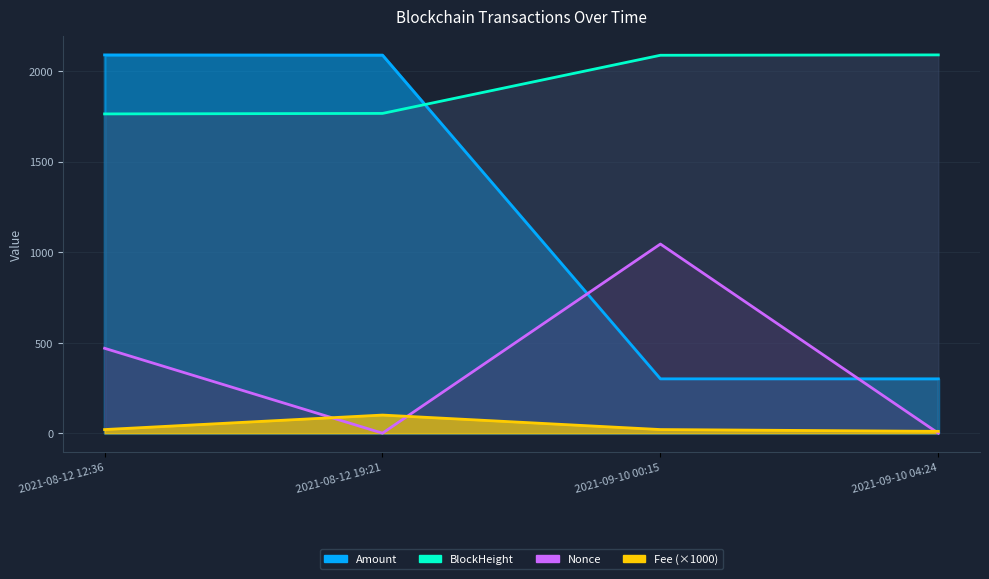

Where is the first local minimum for Nonce?

2021-08-12 19:21